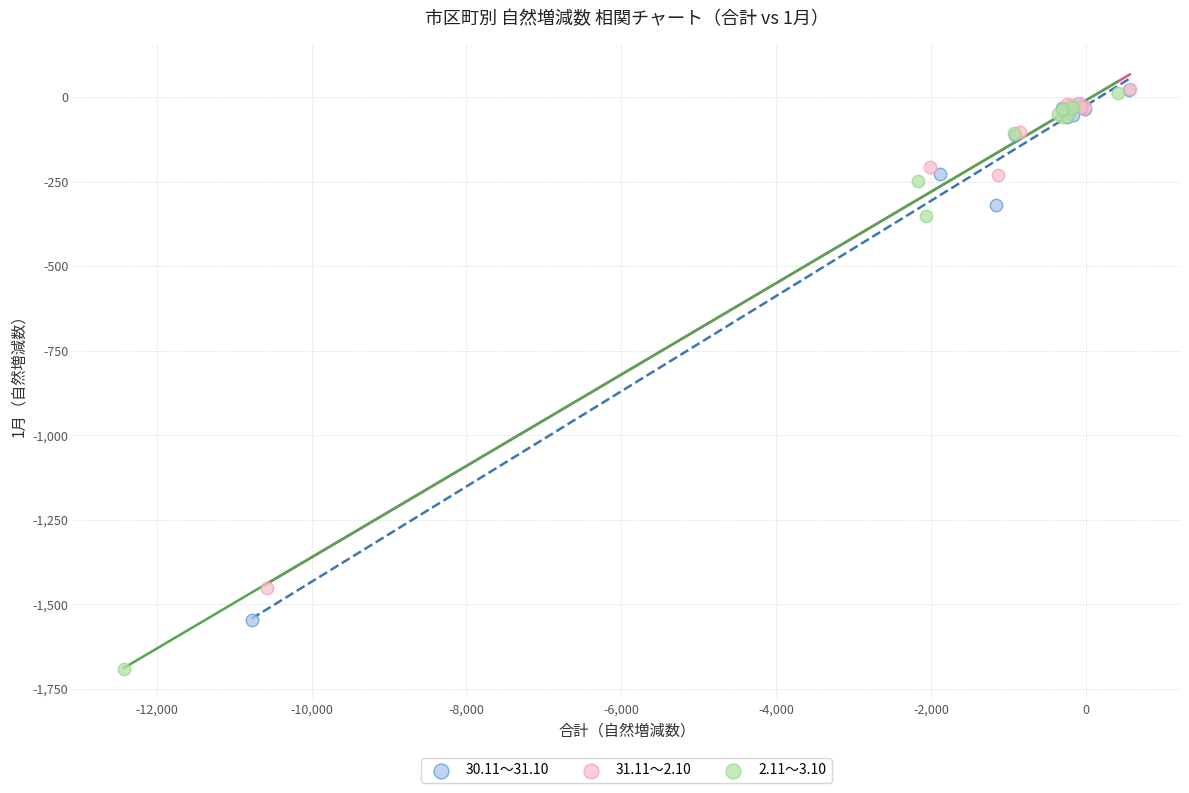

Which series reaches the minimum Y coordinate?

2.11～3.10